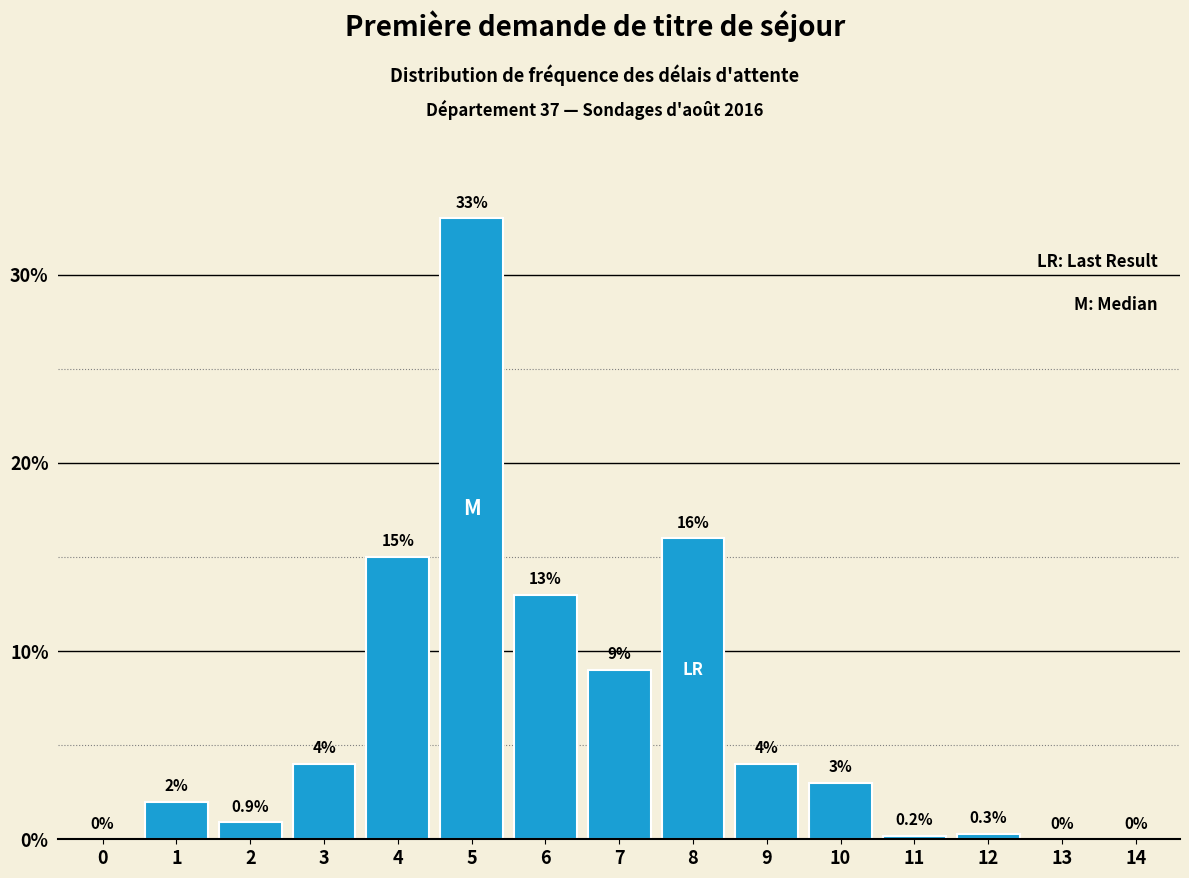

Reading left to right, transcribe all the data shown in this chart.

0=0.0	1=2.0	2=0.9	3=4.0	4=15.0	5=33.0	6=13.0	7=9.0	8=16.0	9=4.0	10=3.0	11=0.2	12=0.3	13=0.0	14=0.0